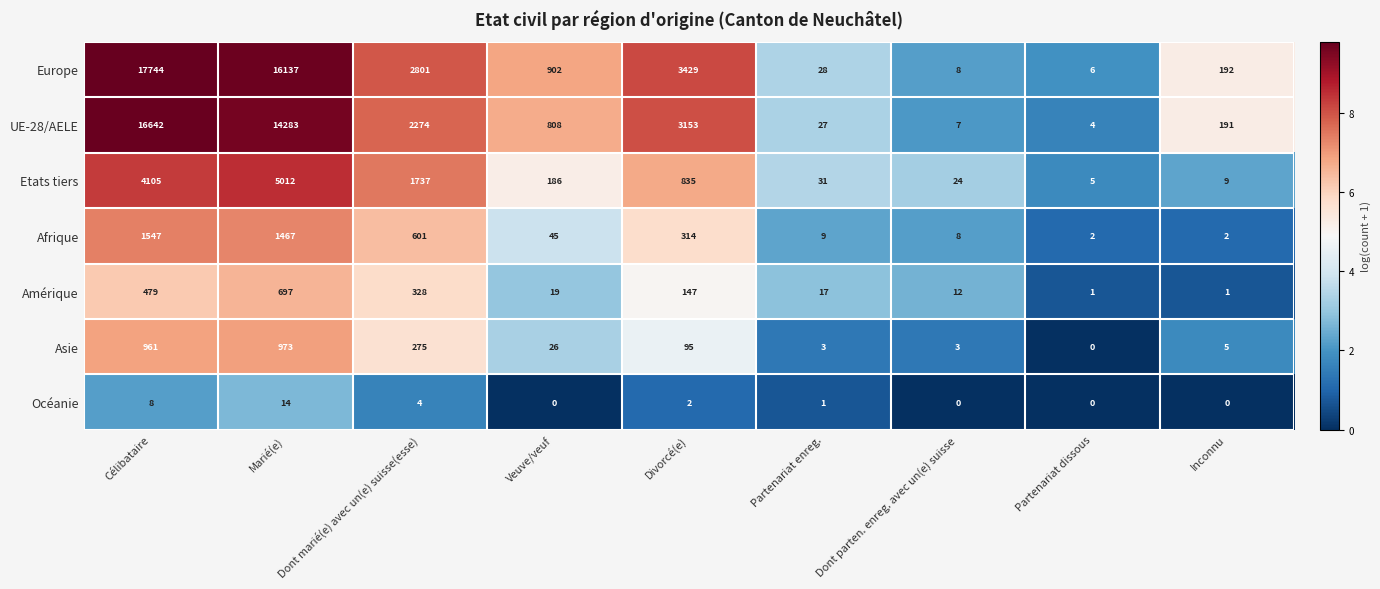

Is it true that Amérique equals 530 at Dont marié(e) avec un(e) suisse(esse)?

False